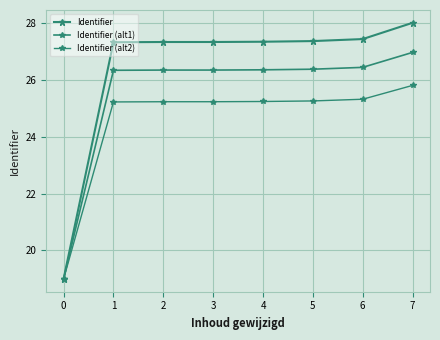

Is it true that Identifier equals 27.3 at 3?

True